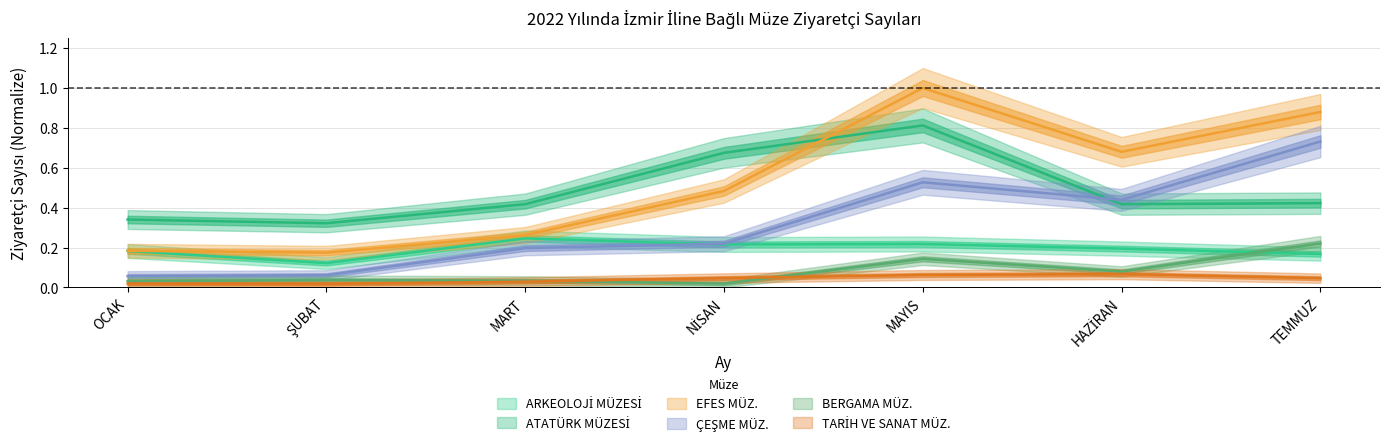

Where is ARKEOLOJİ MÜZESİ nearest to the value 0?

ŞUBAT